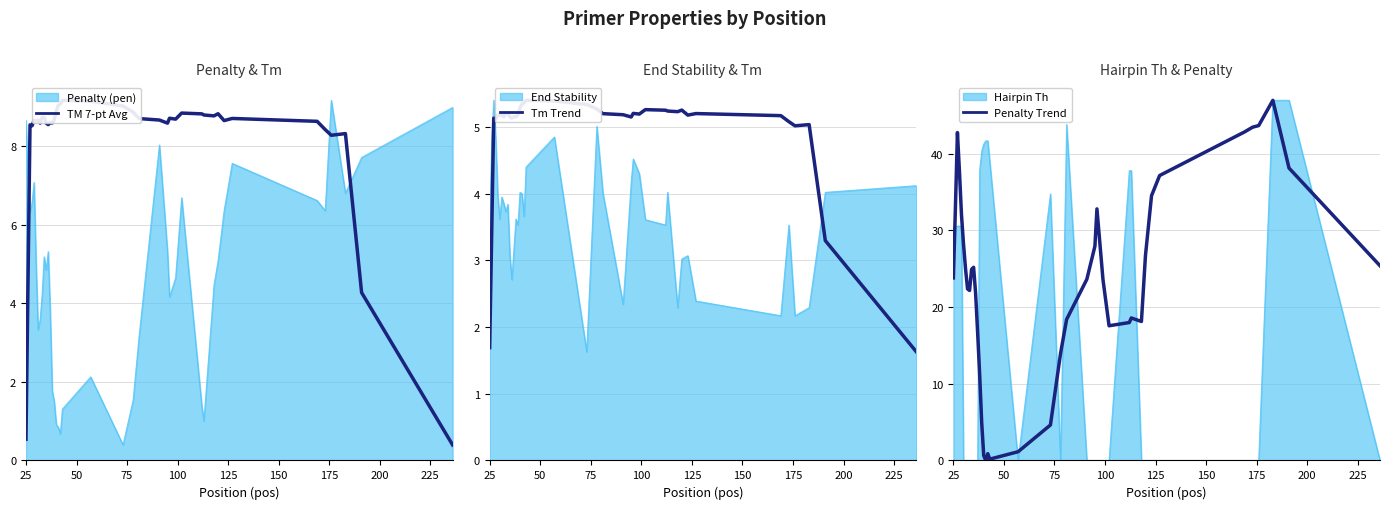

What is the minimum value for Tm Trend?

1.6